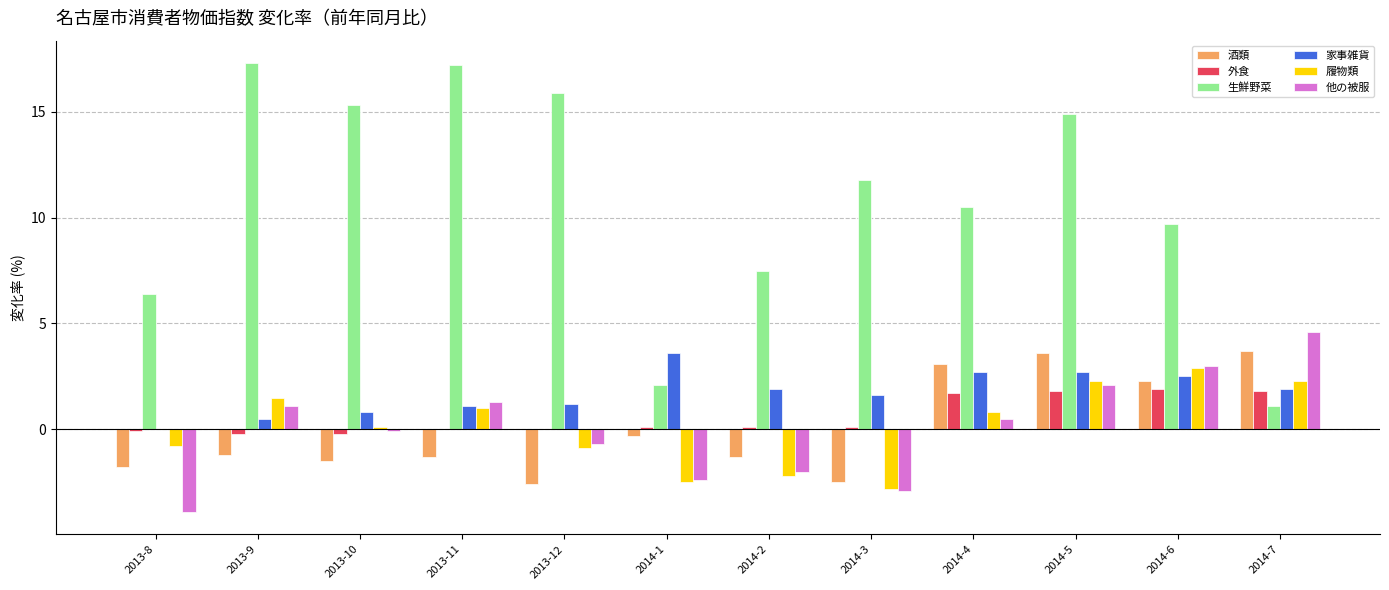

Between 2013-11 and 2014-7, which series saw the biggest shift?

生鮮野菜